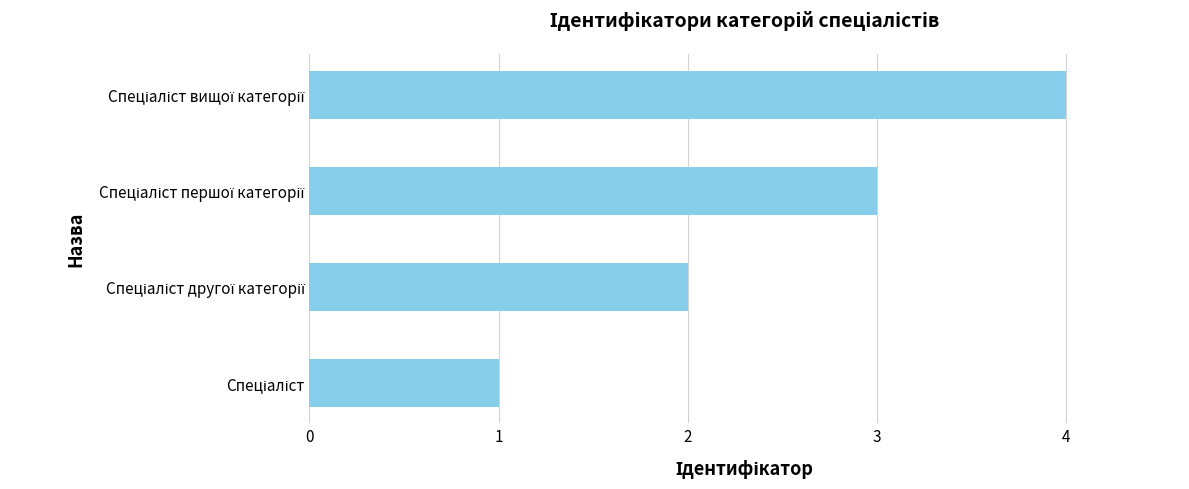

What is the greatest value displayed?

4